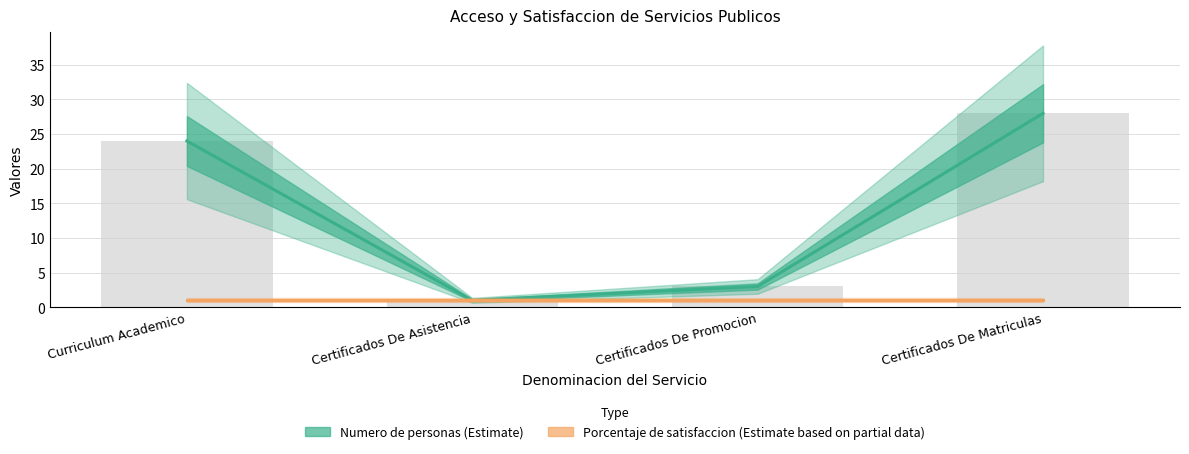

Reading left to right, transcribe all the data shown in this chart.

24	1	3	28